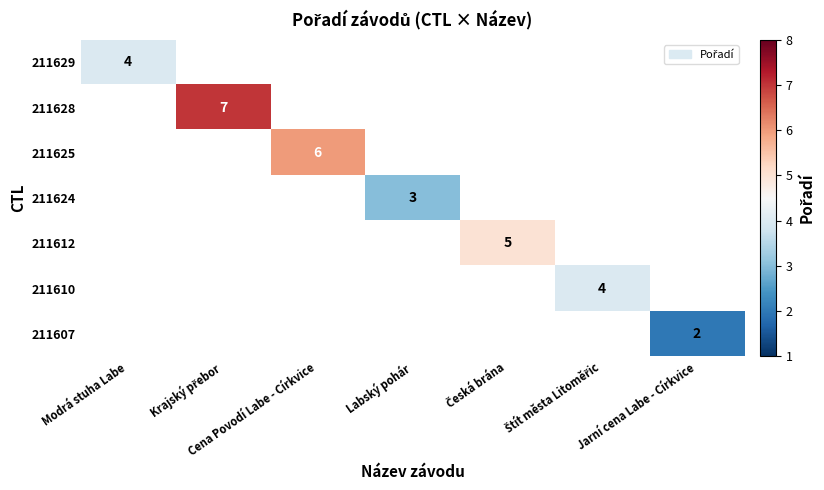

Between Labský pohár and Štít města Litoměřic, which is larger?

Štít města Litoměřic